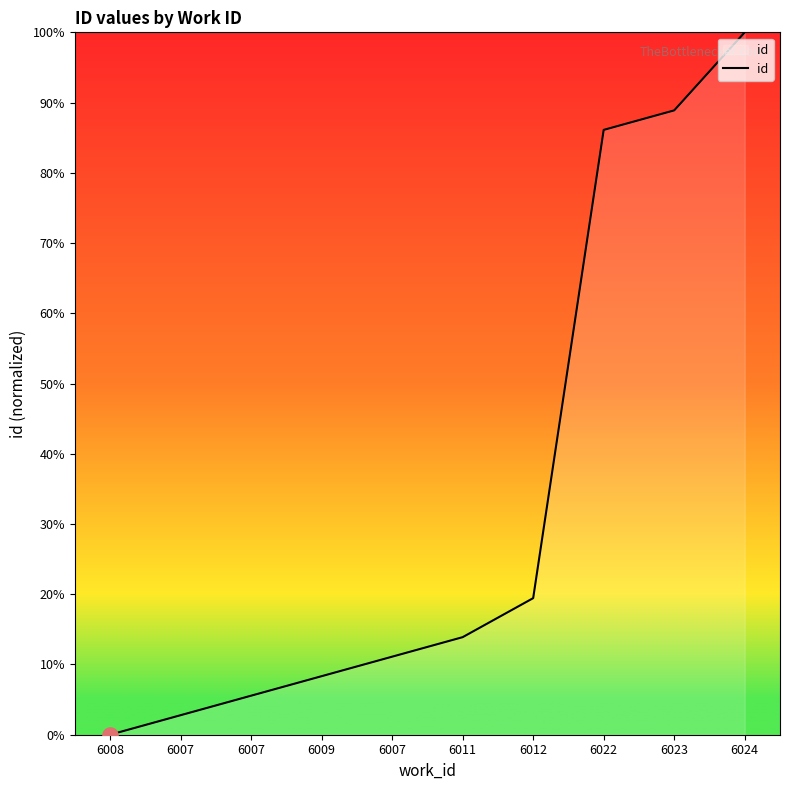

How many lines are shown in the chart?

1